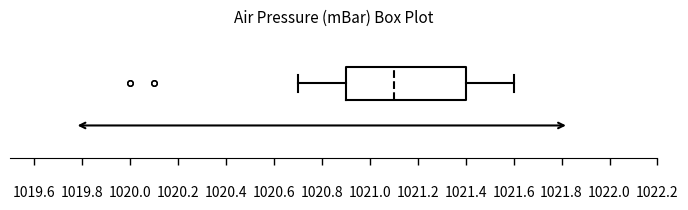

Read this box plot against the x-axis: the position of the median line, the range covered by the box, and the ends of both whiskers. The values are not printed on the chart, so give them approximately, as read against the axis.

median 1021.1, box 1020.9 to 1021.4, whiskers 1020.7 to 1021.6